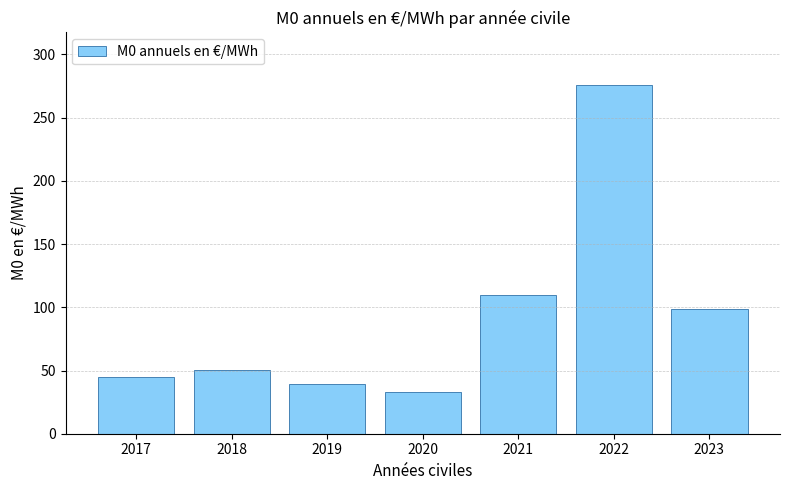

Where does the data first go above 50?

2018